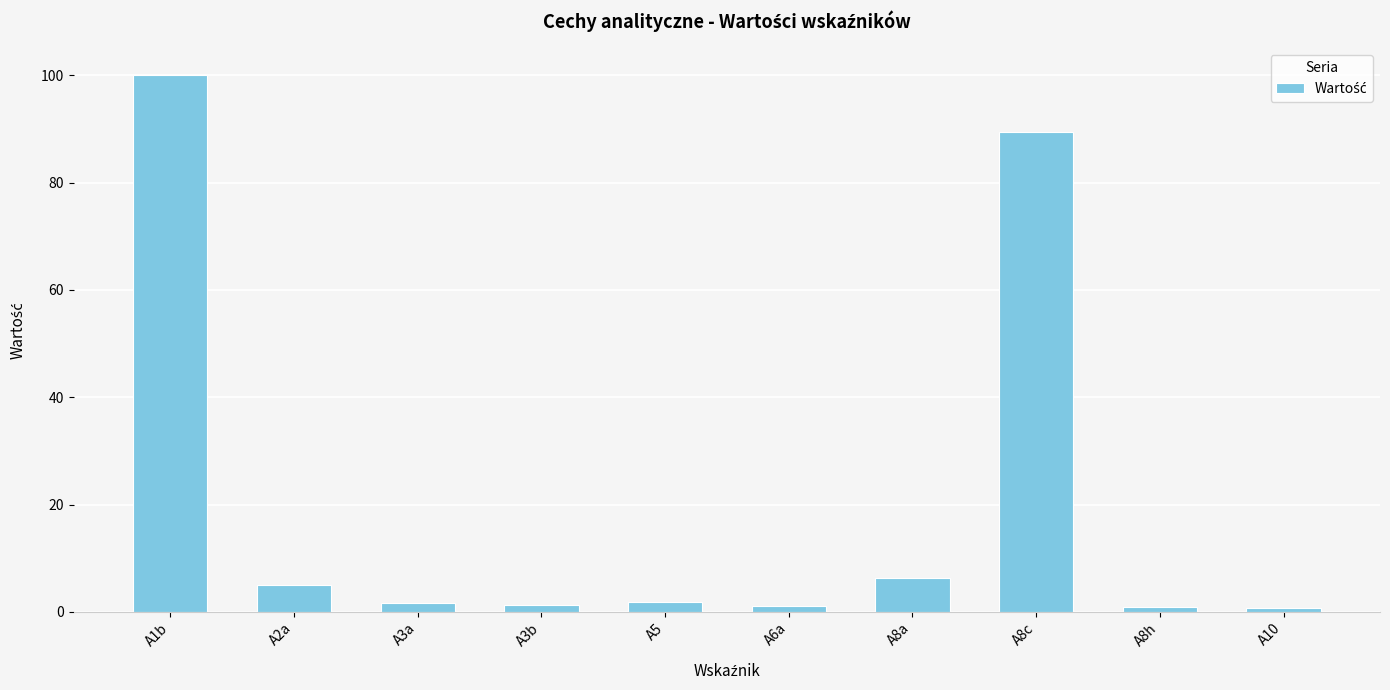

How many data points does each series have?

10